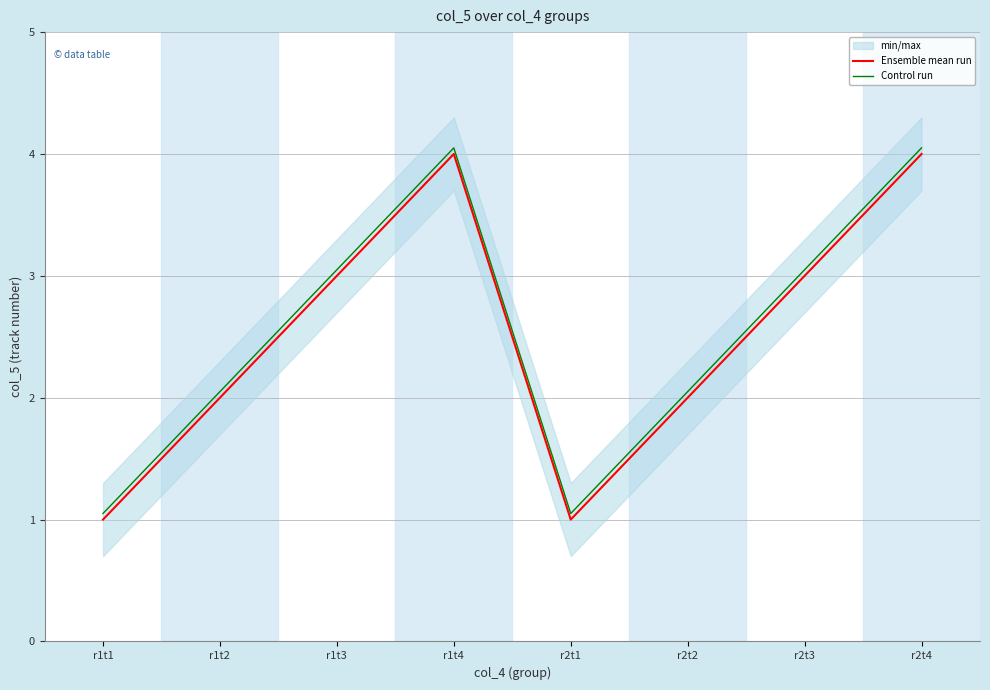

True or false: Ensemble mean run and Control run intersect in this chart.

False